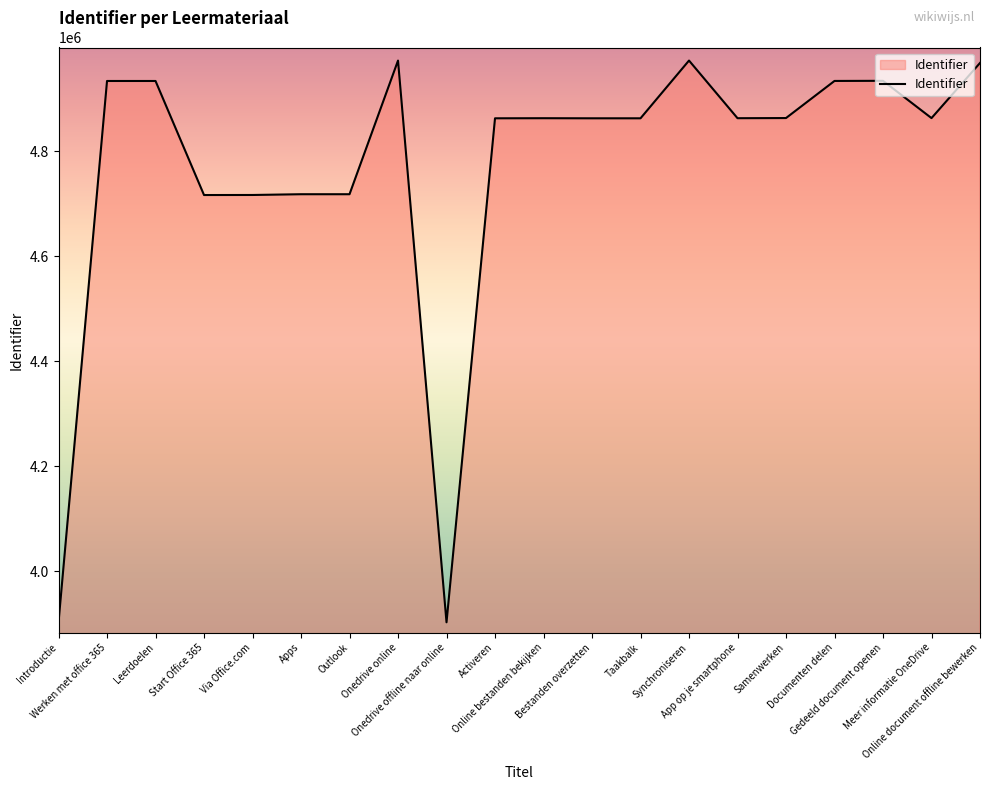

What is the difference between the maximum and minimum values?

1069872